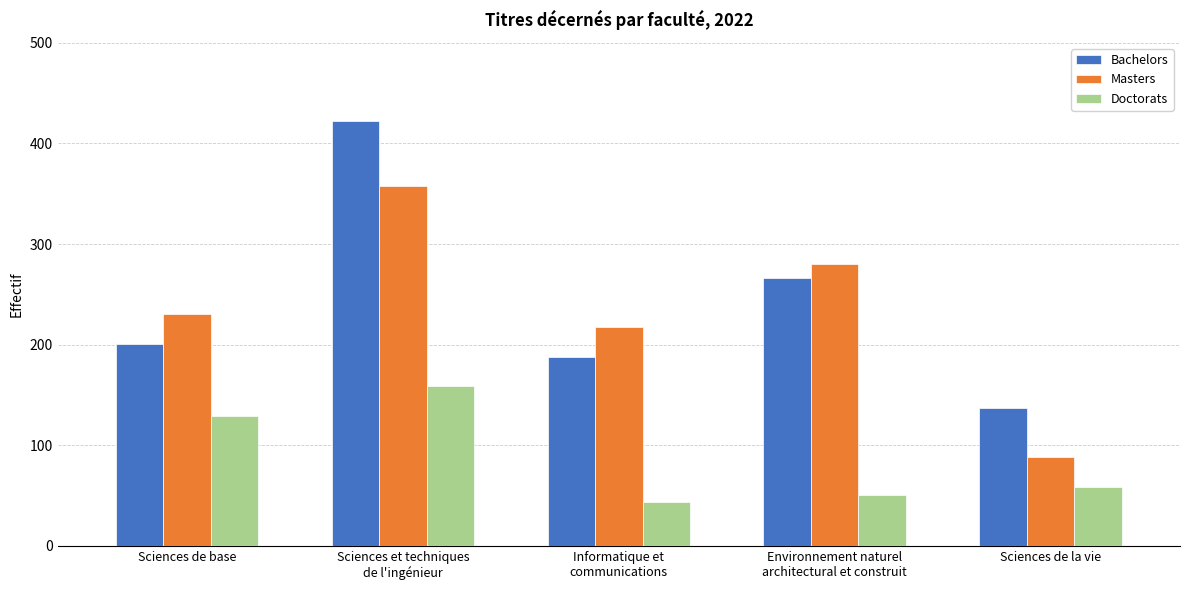

How many bars are there in total?

15